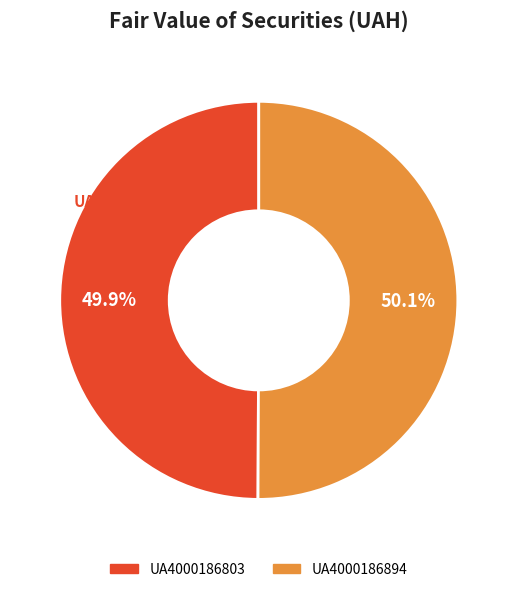

True or false: UA4000186803 accounts for 42% of the total.

False